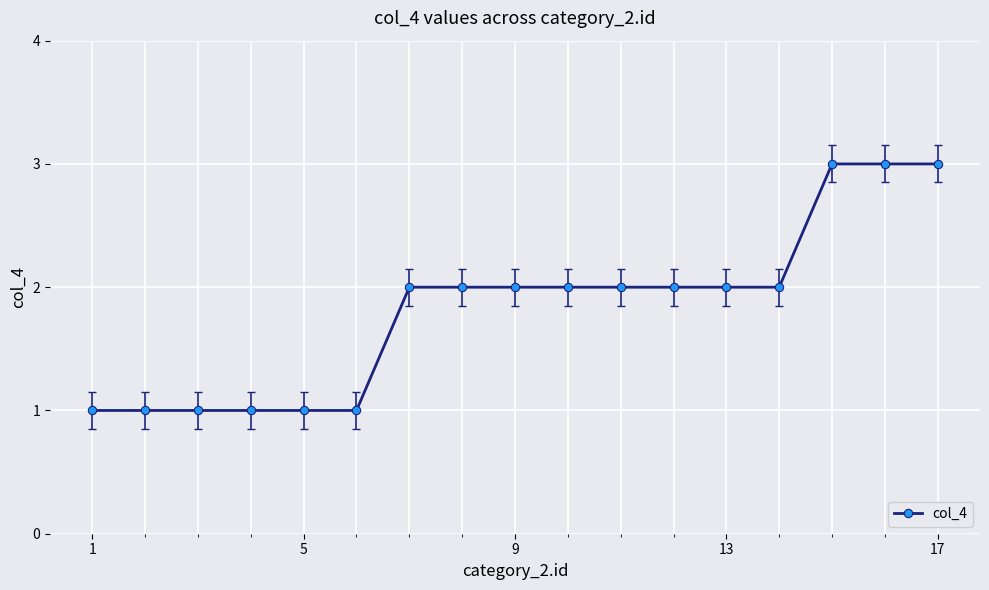

What is the value of the 9th point from the left?

2